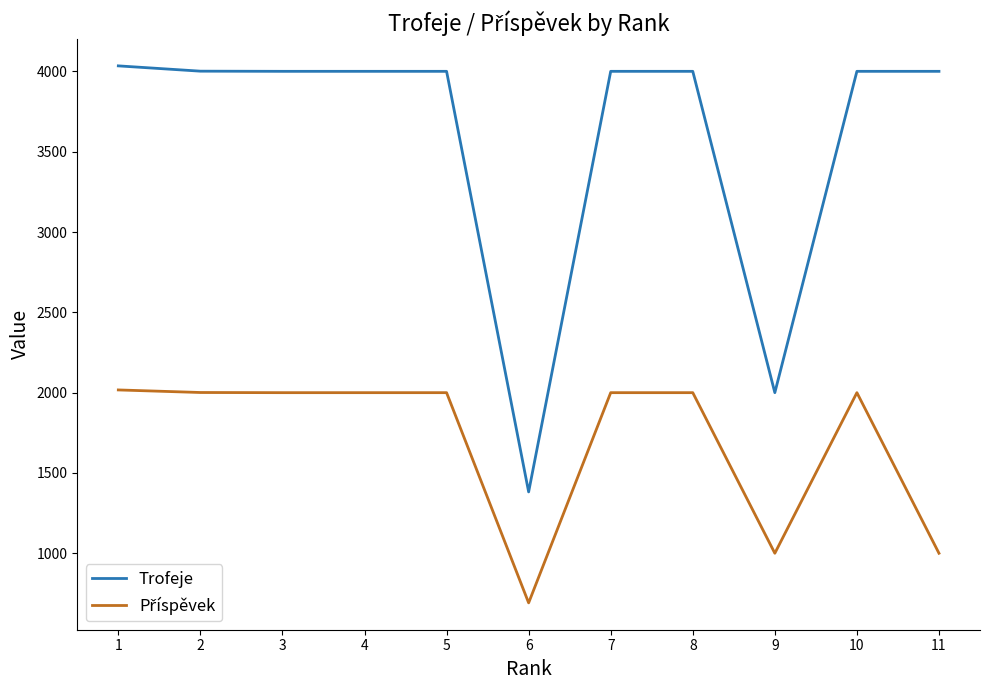

The value of Trofeje at 9 is 2000. True or false?

True